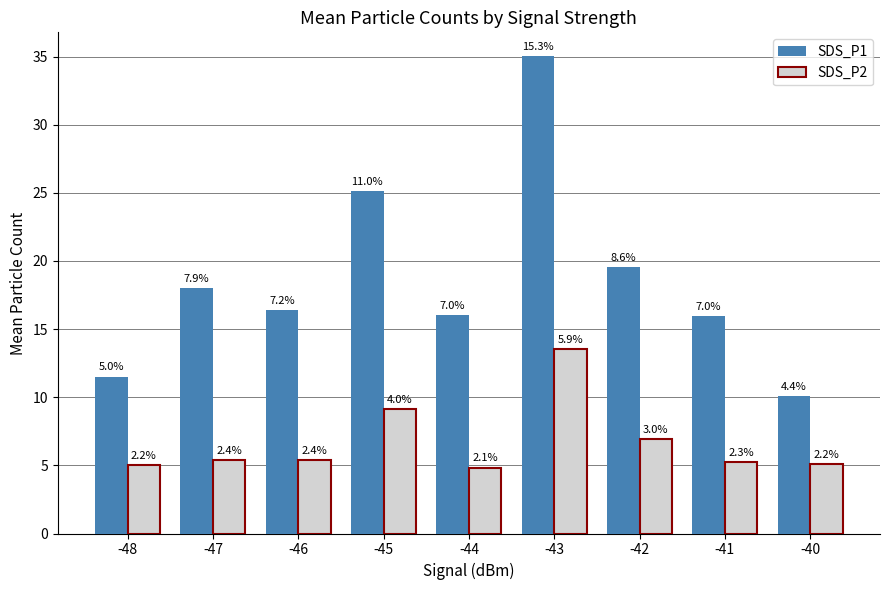

Are the bars grouped side by side (vs. stacked)?

Yes